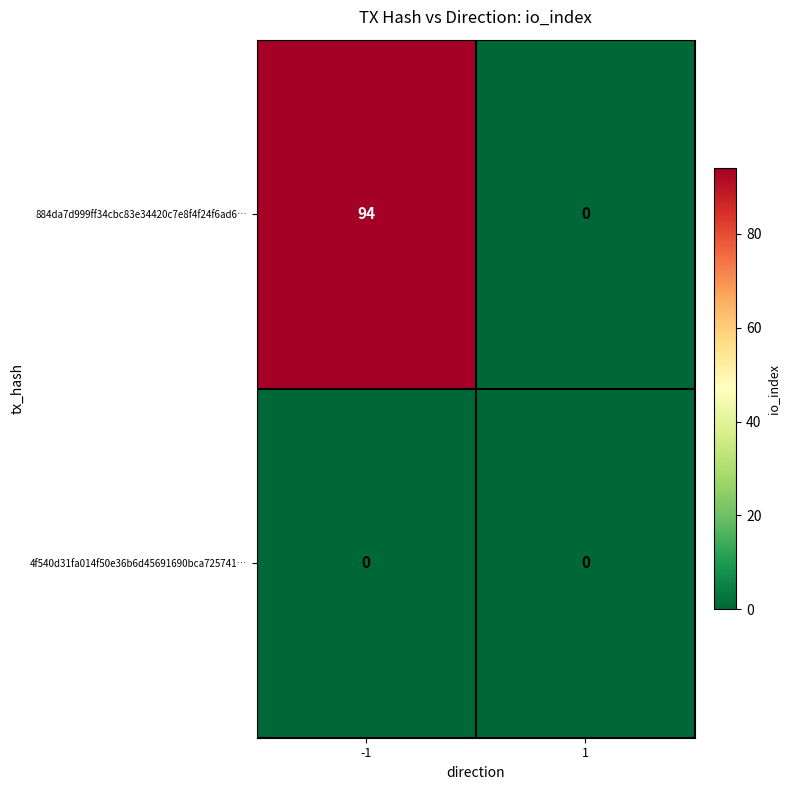

Reading left to right, list all the values displayed in this chart.

884da7d999ff34cbc83e34420c7e8f4f24f6ad6…: -1=94	1=0
4f540d31fa014f50e36b6d45691690bca725741…: -1=0	1=0